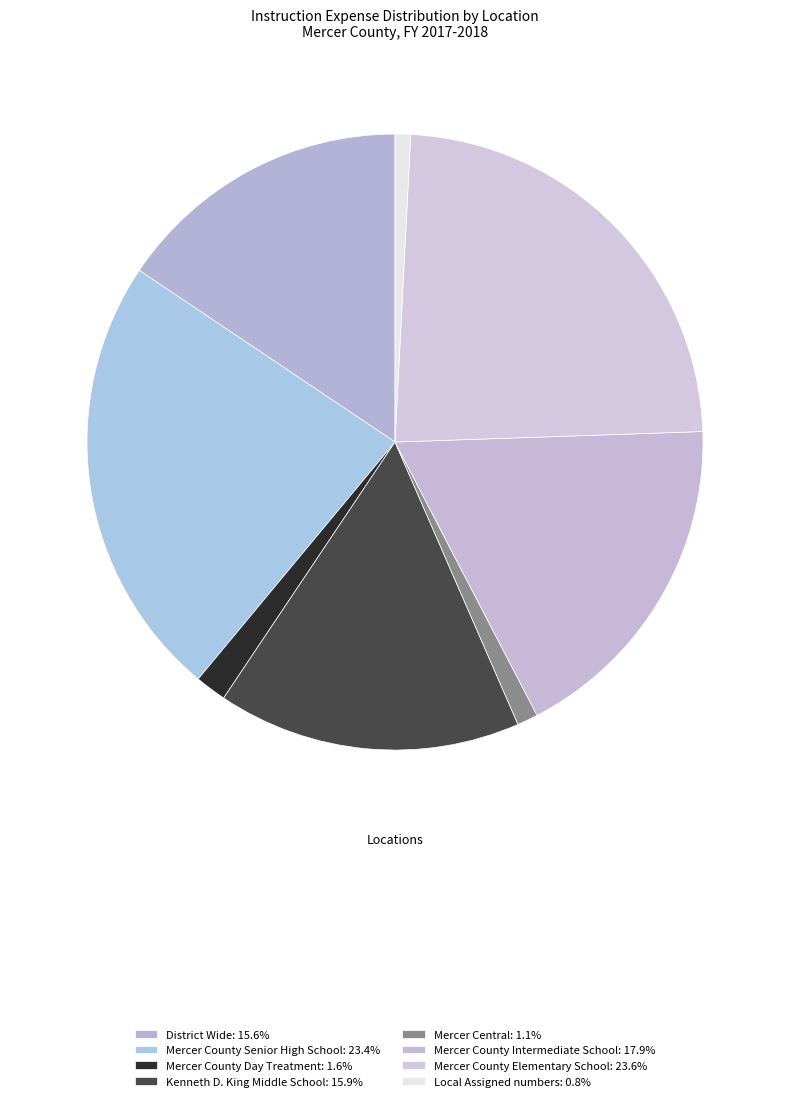

True or false: Mercer Central accounts for 1% of the total.

True